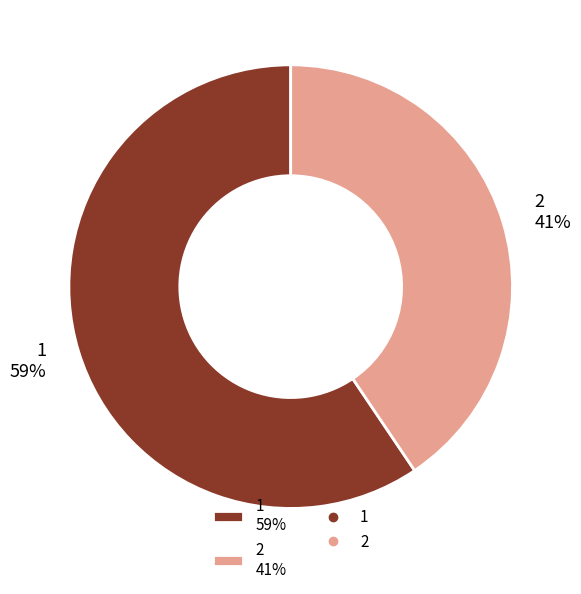

To the nearest percent, what is the combined percentage of 1 and 2?

100%